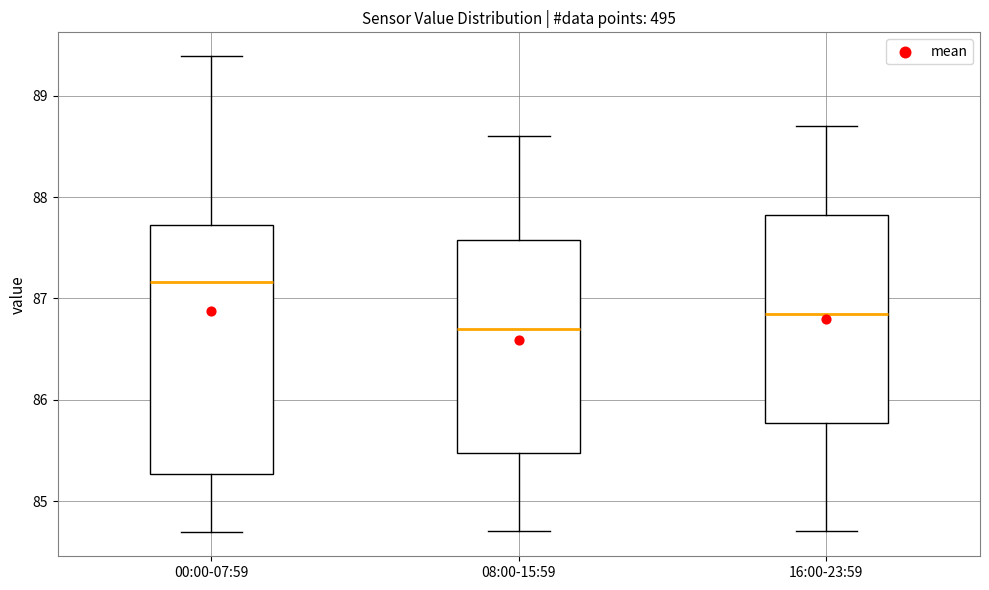

Reading left to right, read every box against the y-axis: the position of its median line, the range the box covers, and the ends of its whiskers. The values are not printed on the chart, so give them approximately, as read against the axis.

00:00-07:59: median 87.2, box 85.3 to 87.7, whiskers 84.7 to 89.4
08:00-15:59: median 86.7, box 85.5 to 87.6, whiskers 84.7 to 88.6
16:00-23:59: median 86.9, box 85.8 to 87.8, whiskers 84.7 to 88.7